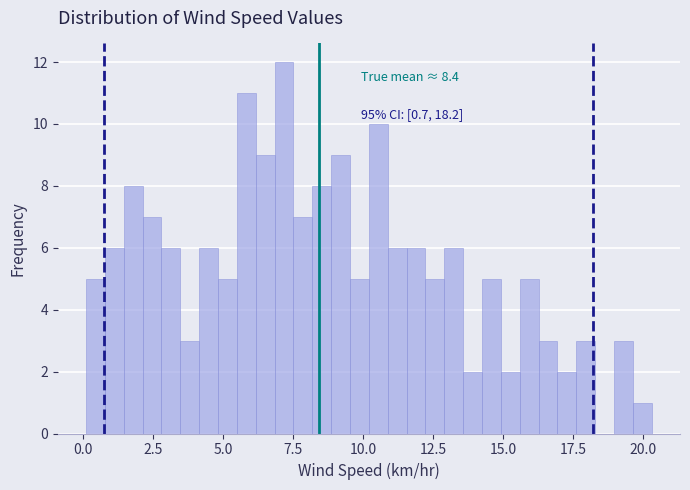

Around what value on the x-axis is the tallest bar? Give the approximate position of its centre, as read against the axis.

7.0